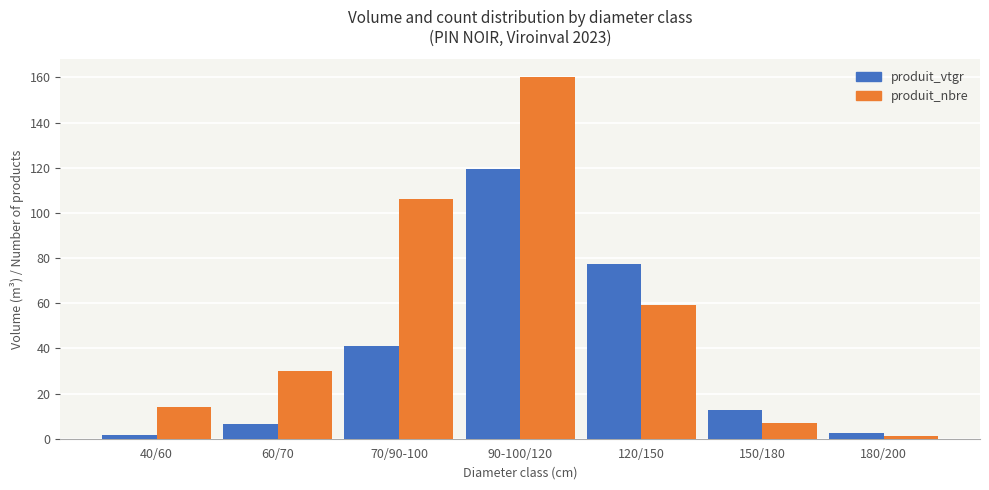

What is the difference between the second highest and minimum values in the produit_vtgr series?

75.6